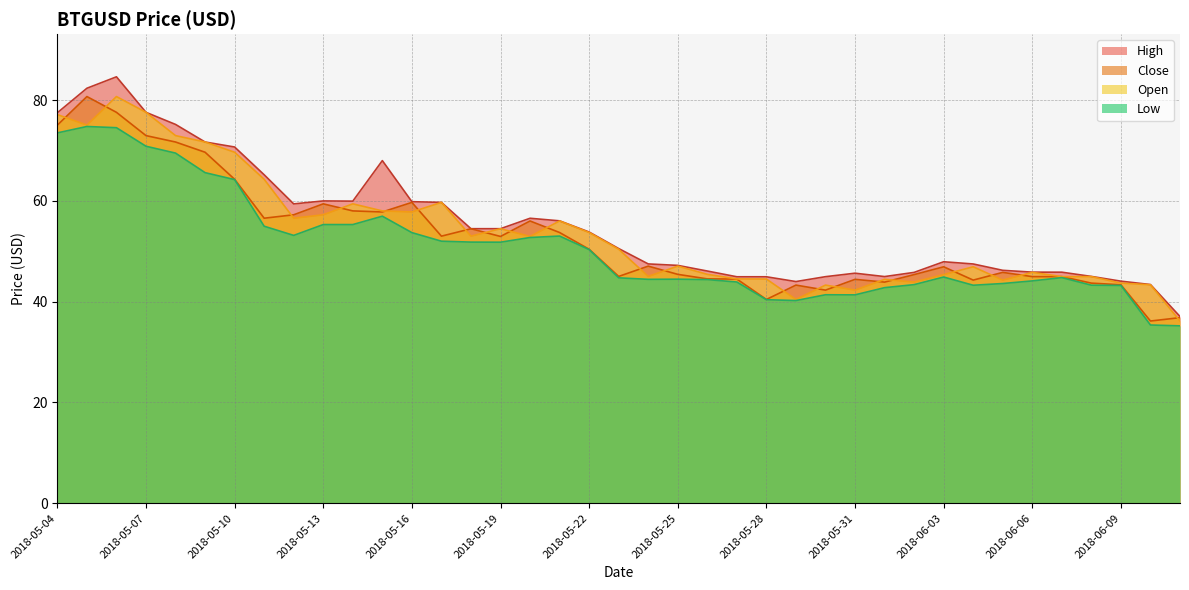

List the labels in order of High value, largest first.

2018-05-06, 2018-05-05, 2018-05-07, 2018-05-04, 2018-05-08, 2018-05-09, 2018-05-10, 2018-05-15, 2018-05-11, 2018-05-13, 2018-05-14, 2018-05-16, 2018-05-17, 2018-05-12, 2018-05-20, 2018-05-21, 2018-05-19, 2018-05-18, 2018-05-22, 2018-05-23, 2018-06-03, 2018-05-24, 2018-06-04, 2018-05-25, 2018-06-05, 2018-05-26, 2018-06-06, 2018-06-07, 2018-06-02, 2018-05-31, 2018-06-08, 2018-06-01, 2018-05-30, 2018-05-28, 2018-05-27, 2018-06-09, 2018-05-29, 2018-06-10, 2018-06-11